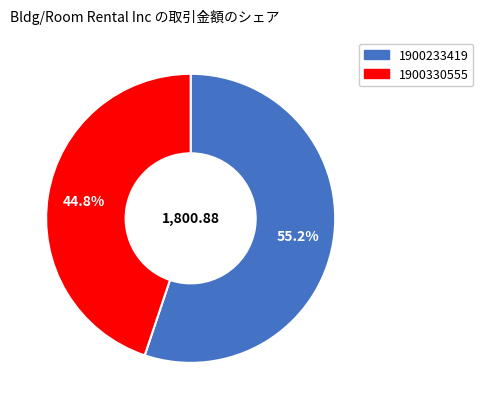

To the nearest percent, what portion does 1900233419 represent?

55%